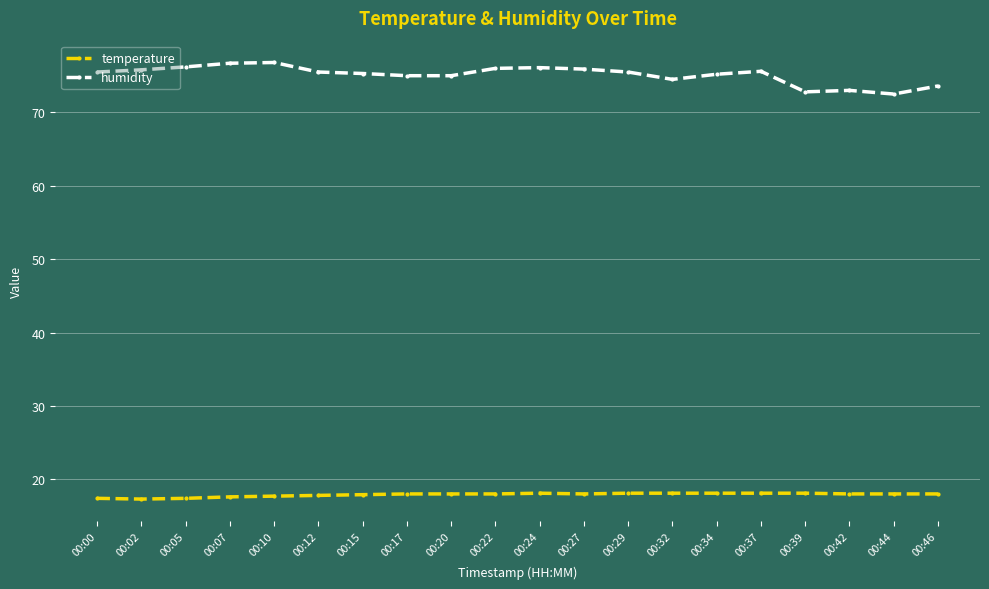

Count the number of data series in this chart.

2